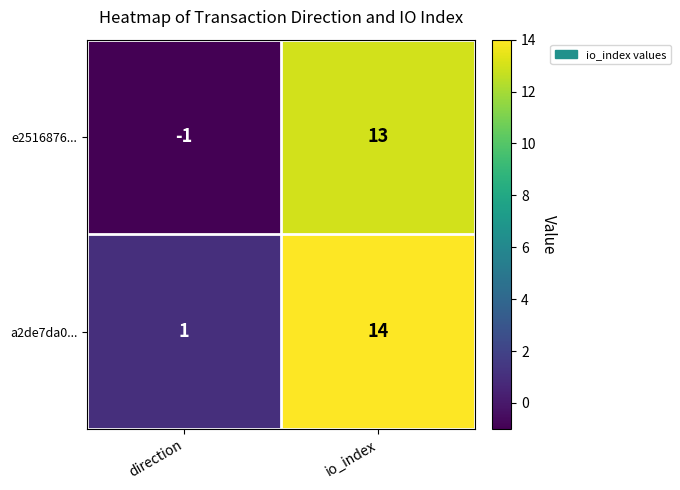

True or false: a2de7da0... has a value of 14 at io_index.

True